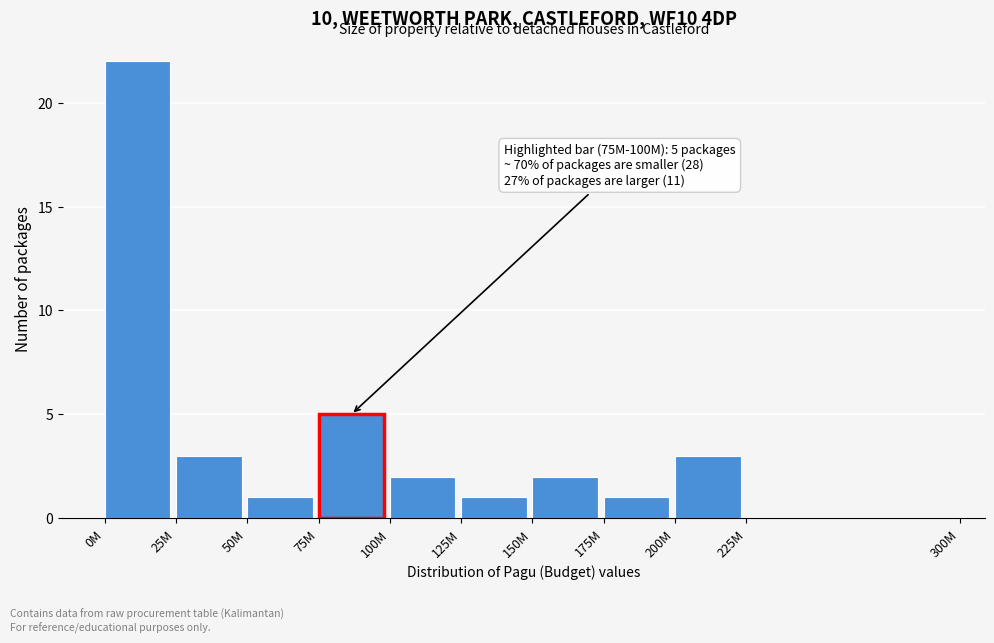

Reading left to right, what are all the values shown in this chart?

0M=22	25M=3	50M=1	75M=5	100M=2	125M=1	150M=2	175M=1	200M=3	225M=0